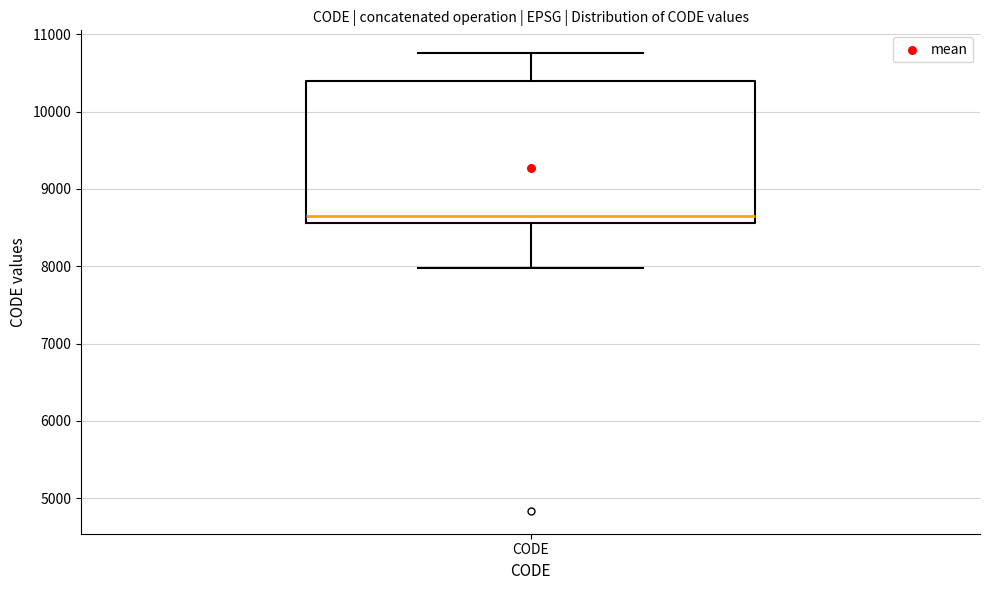

Transcribe this box plot: give where the median line is, the range the box spans, and where the two whiskers end, as read against the y-axis. The values are not printed on the chart, so give them approximately, as read against the axis.

median 8700, box 8600 to 10400, whiskers 8000 to 10800